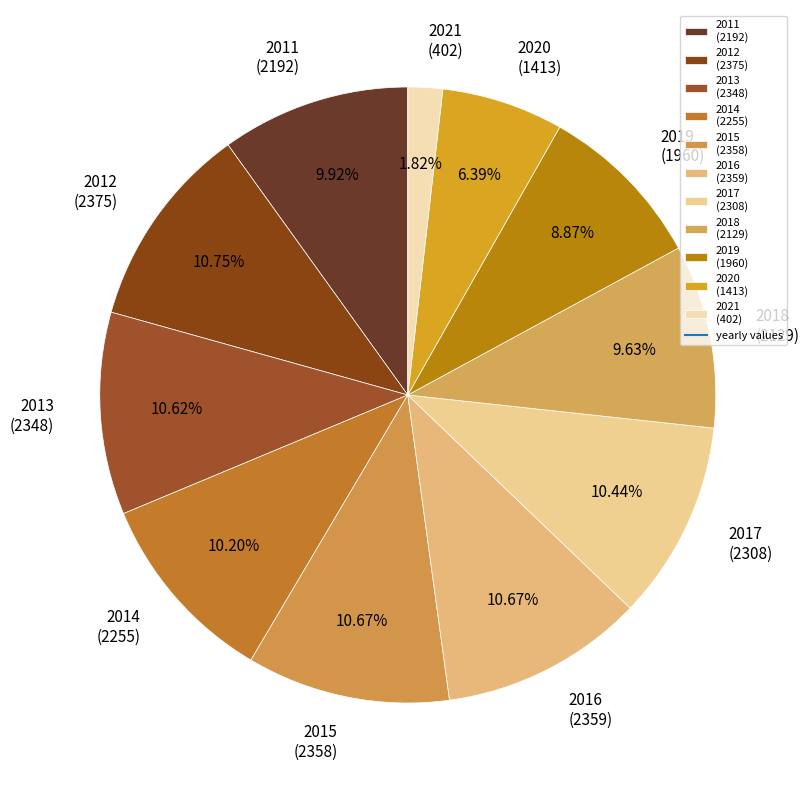

Which category has the smallest portion of the pie?

2021